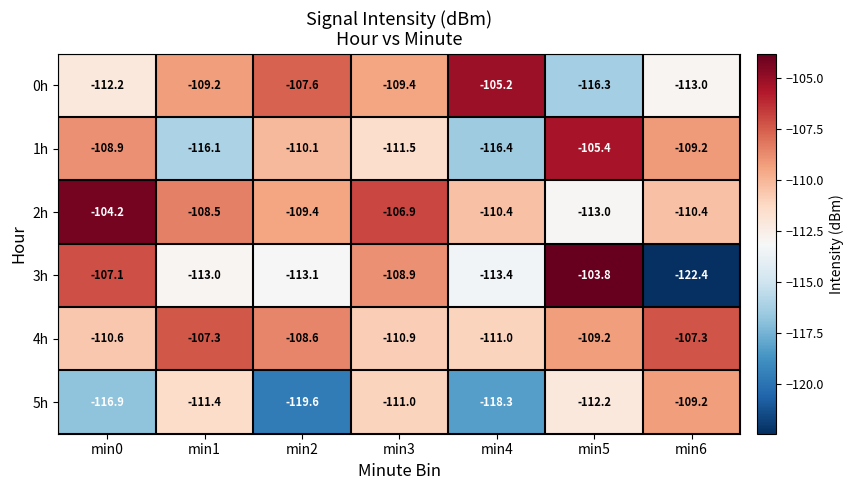

The 2h series shows -110.4 at min4. True or false?

True